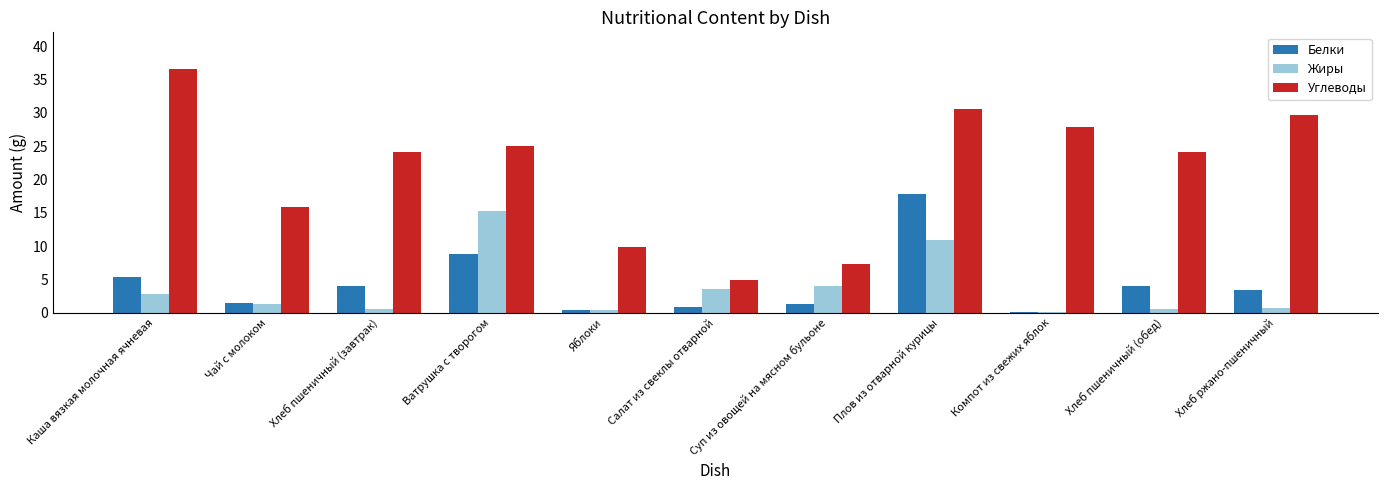

What position from the left is Хлеб пшеничный (завтрак)?

3